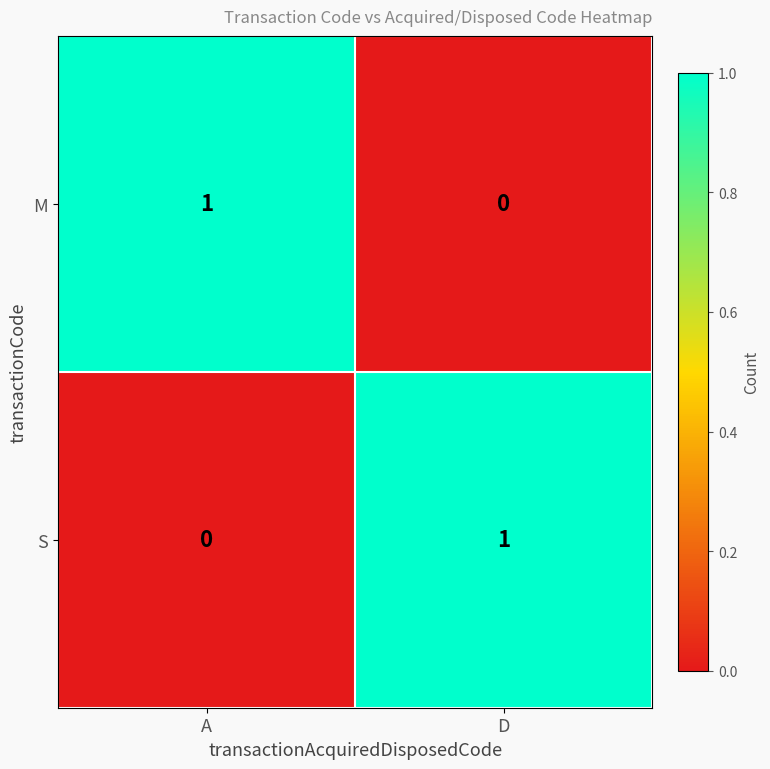

At how many categories does at least one series exceed 0?

2